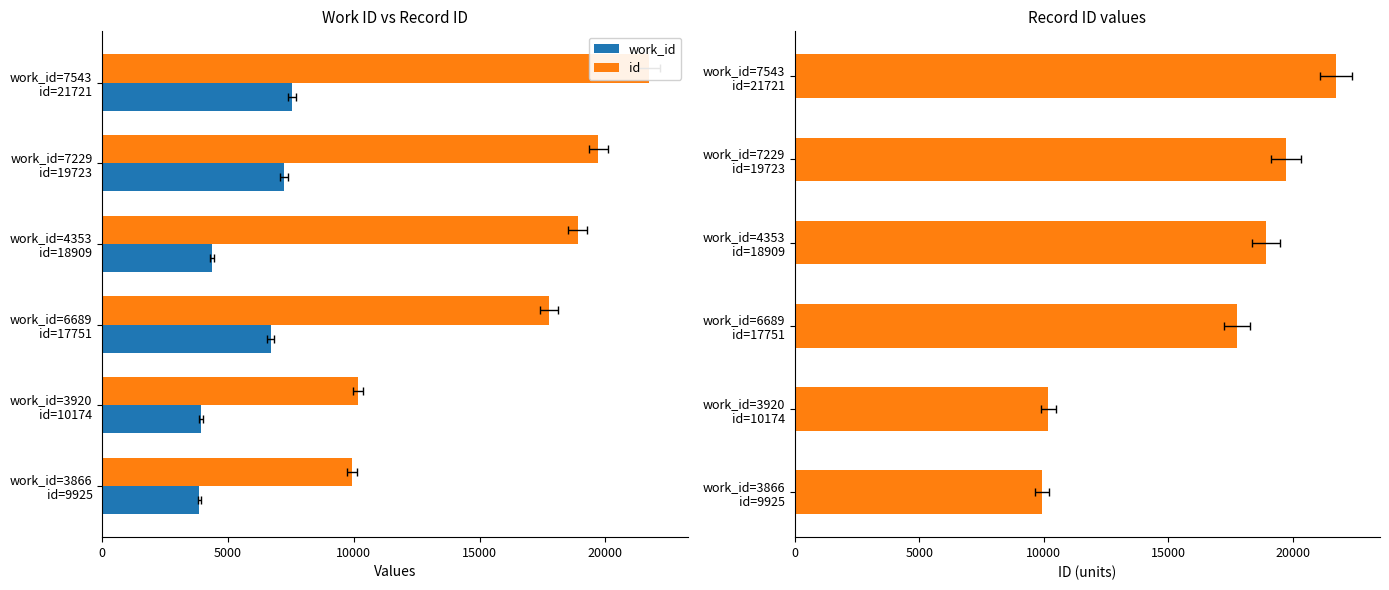

Count the number of data series in this chart.

2